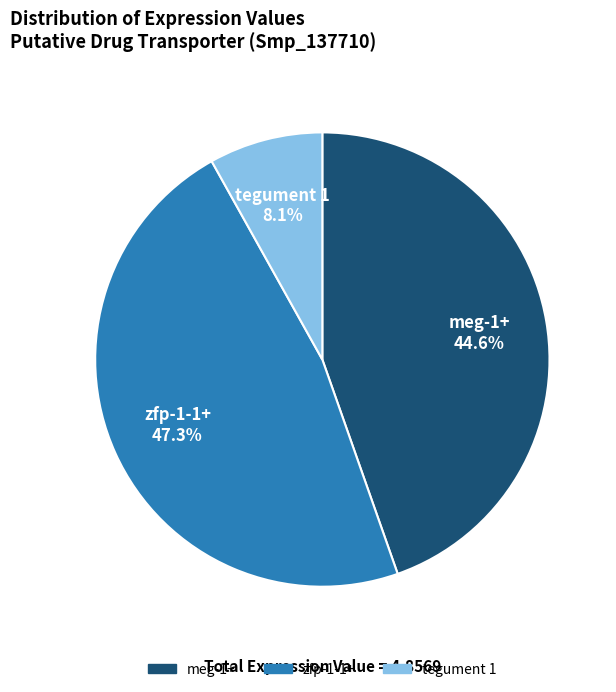

What percentage is the meg-1+ slice, to the nearest percent?

45%